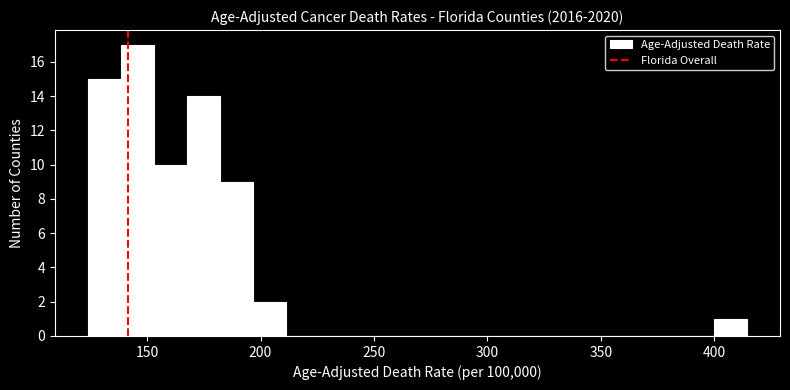

Read against the x-axis, roughly where is the centre of the tallest bar?

145